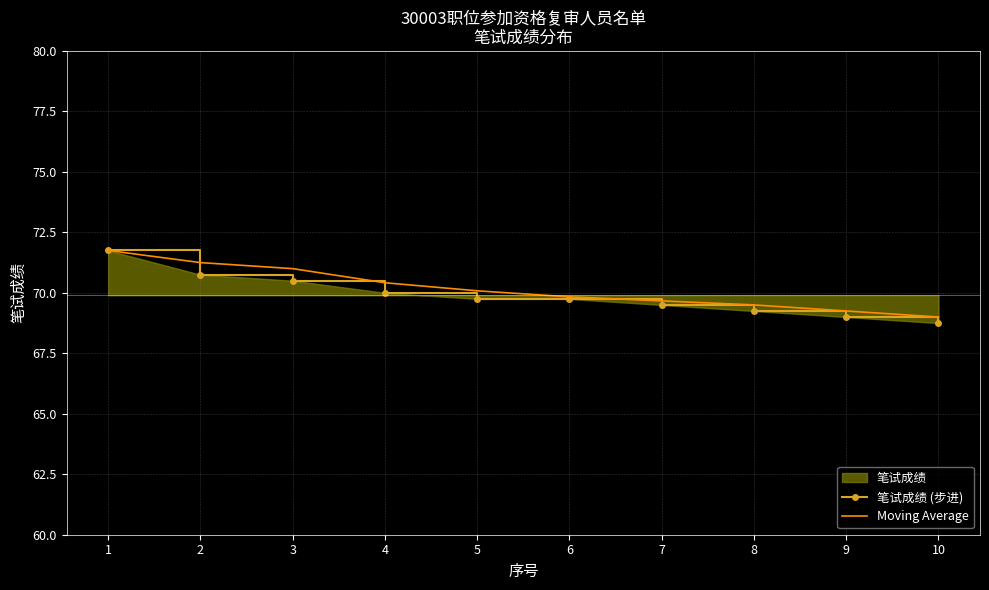

What is the value of the 笔试成绩 (步进) point at the 3rd from the left?

70.5